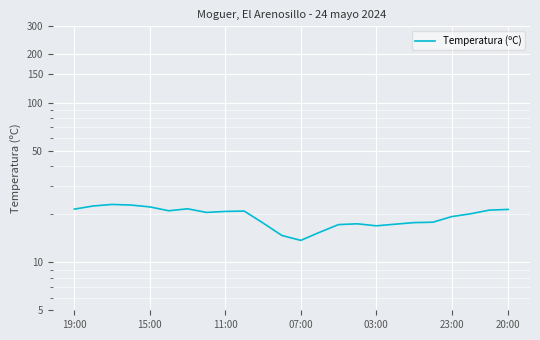

What is the change in value from 8 to 14?

-3.6